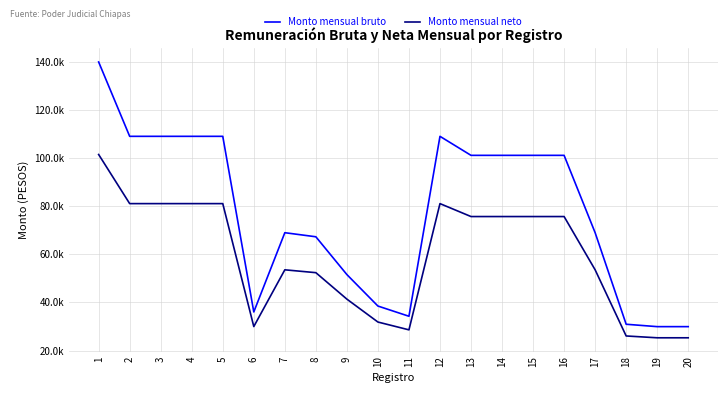

True or false: Monto mensual neto and Monto mensual bruto intersect in this chart.

False